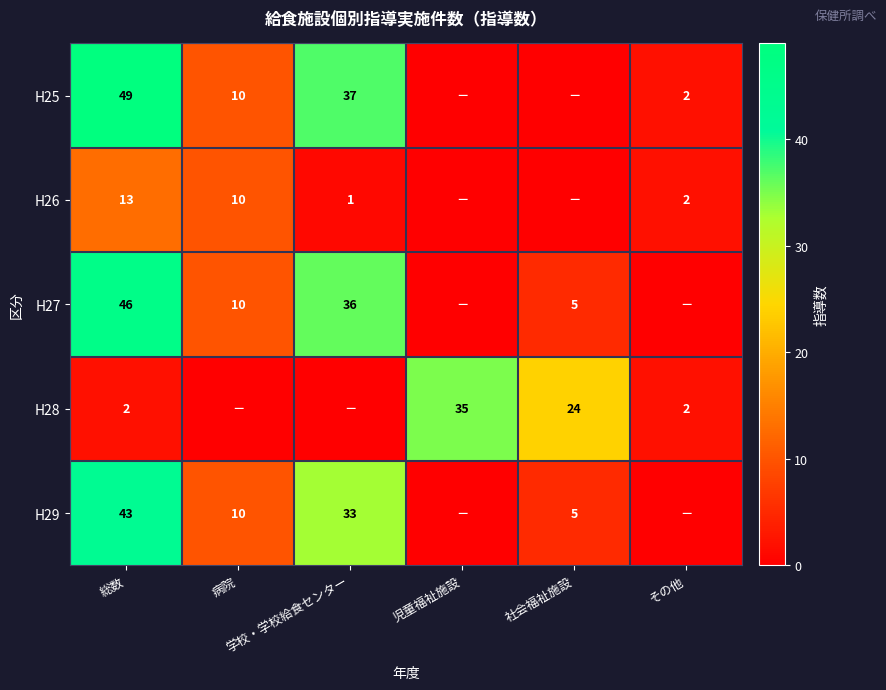

What is the total value across all series at 社会福祉施設?

34